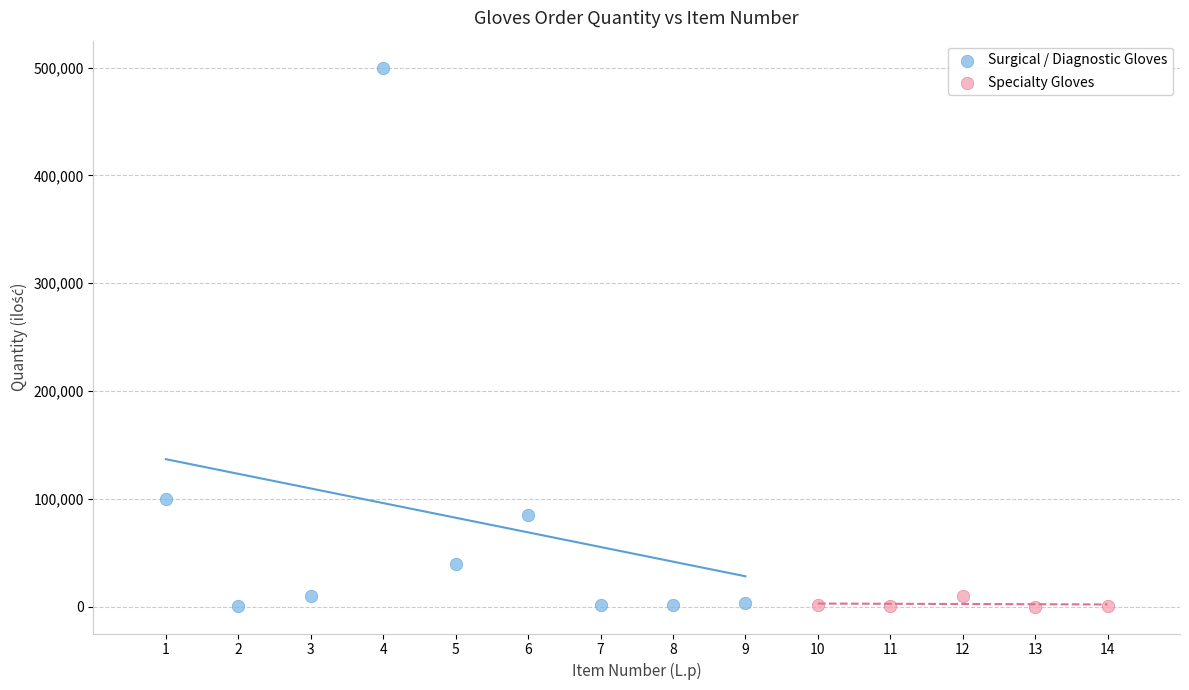

Which series reaches the maximum Y coordinate?

Surgical / Diagnostic Gloves